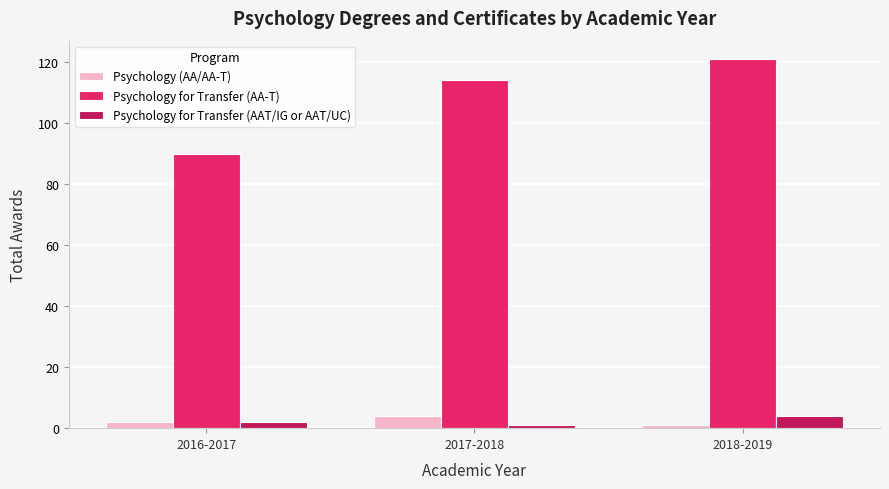

What is the maximum value for Psychology for Transfer (AA-T)?

121